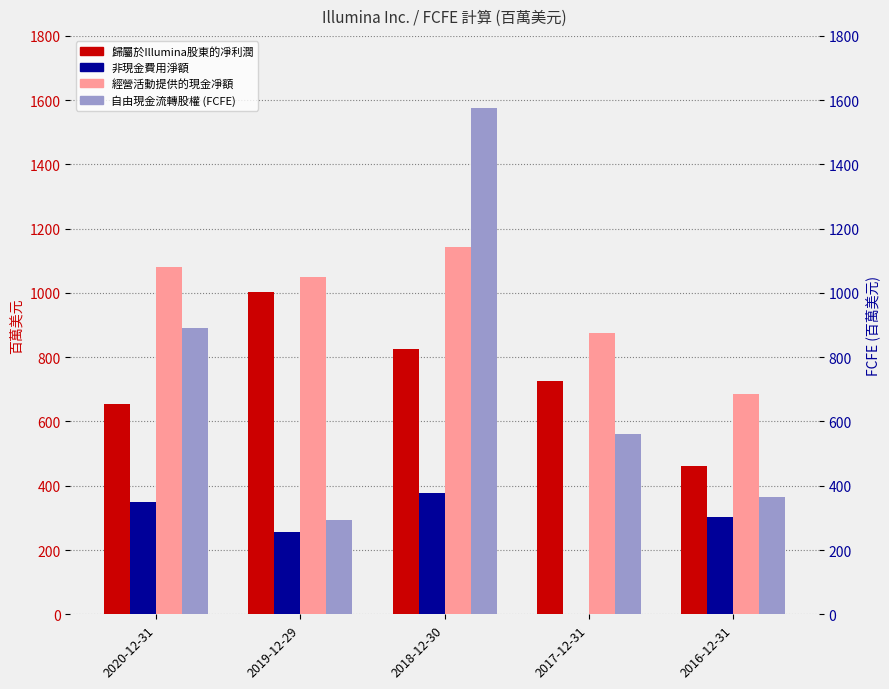

The value of 歸屬於Illumina股東的凈利潤 at 2019-12-29 is 1651. True or false?

False